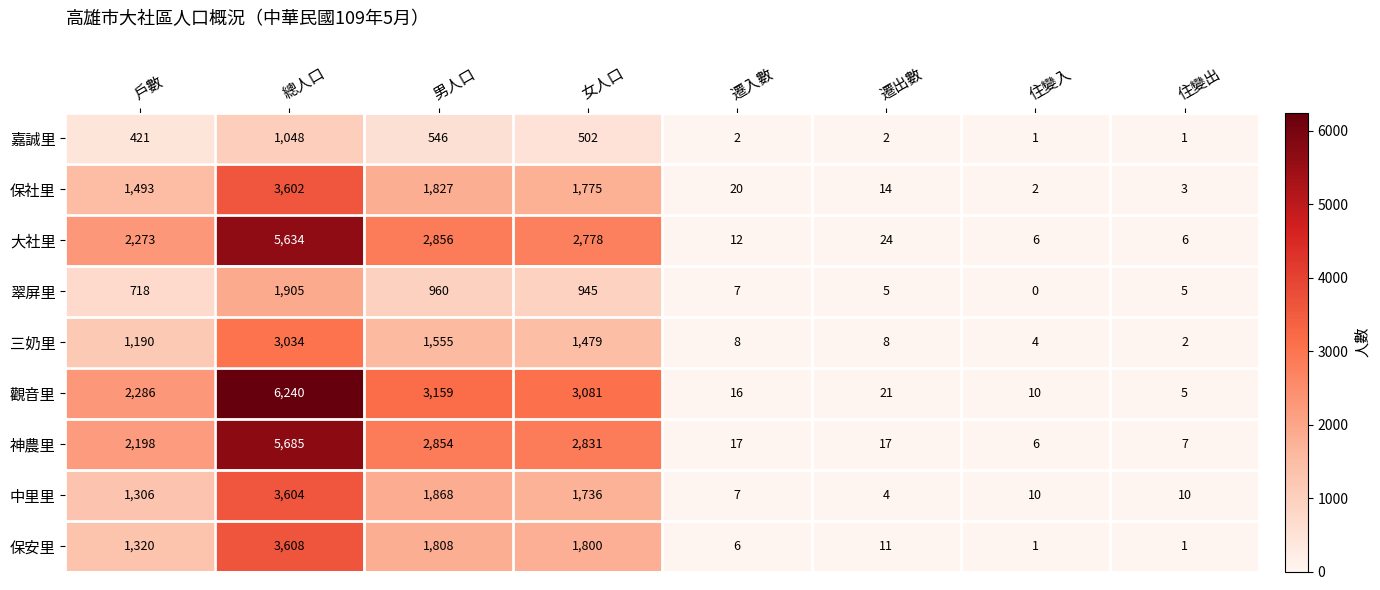

True or false: 翠屏里 has a value of 5 at 住變出.

True